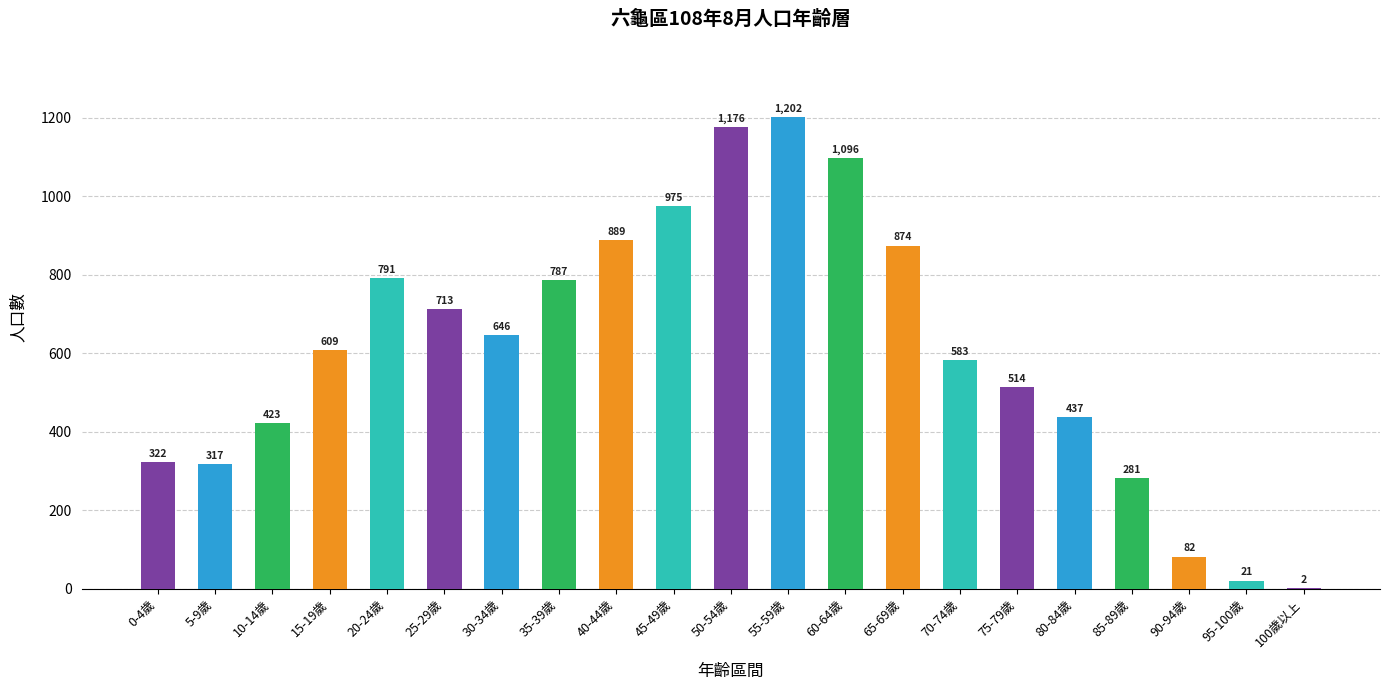

What is the maximum value shown in the chart?

1202